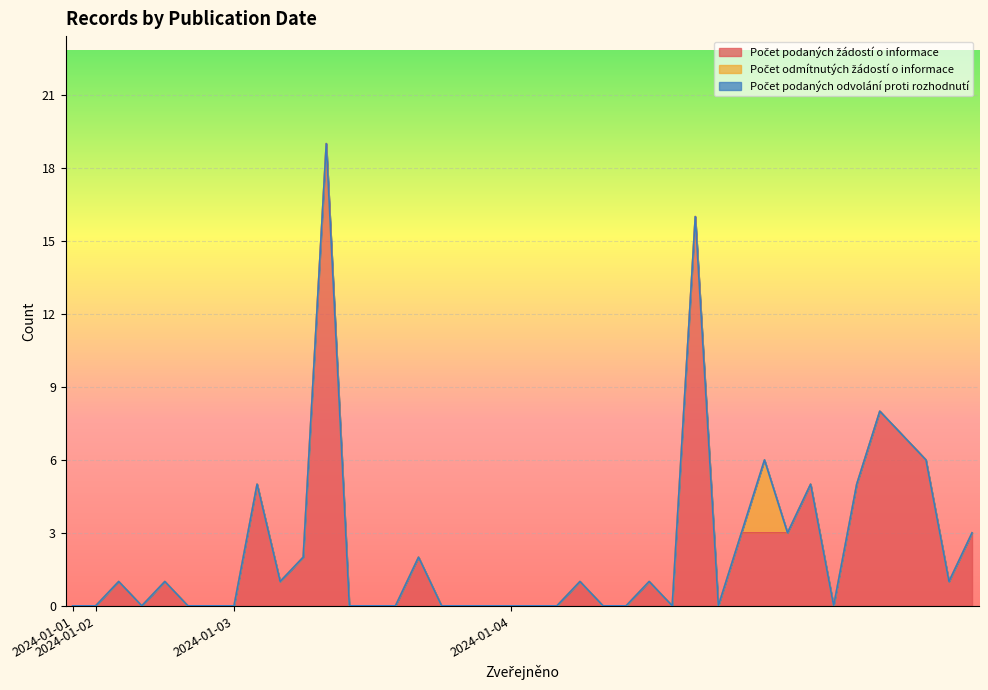

Which category has the highest value across all series?

2024-01-03